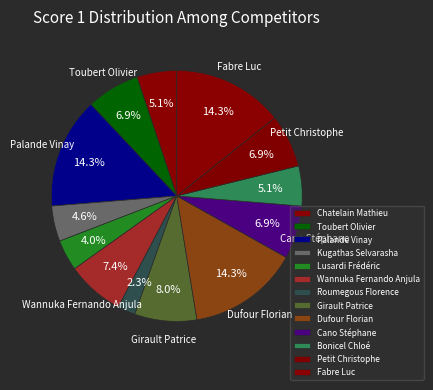

How much of the chart is everything except Wannuka Fernando Anjula?

92.6%